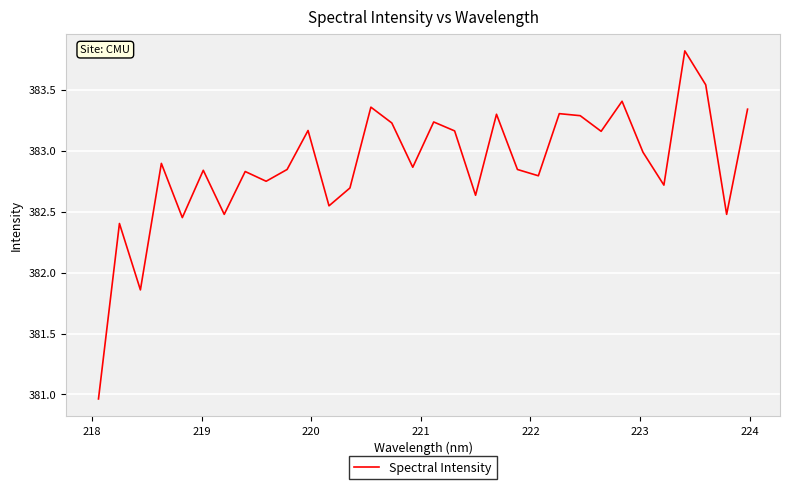

What is the maximum value shown in the chart?

383.8